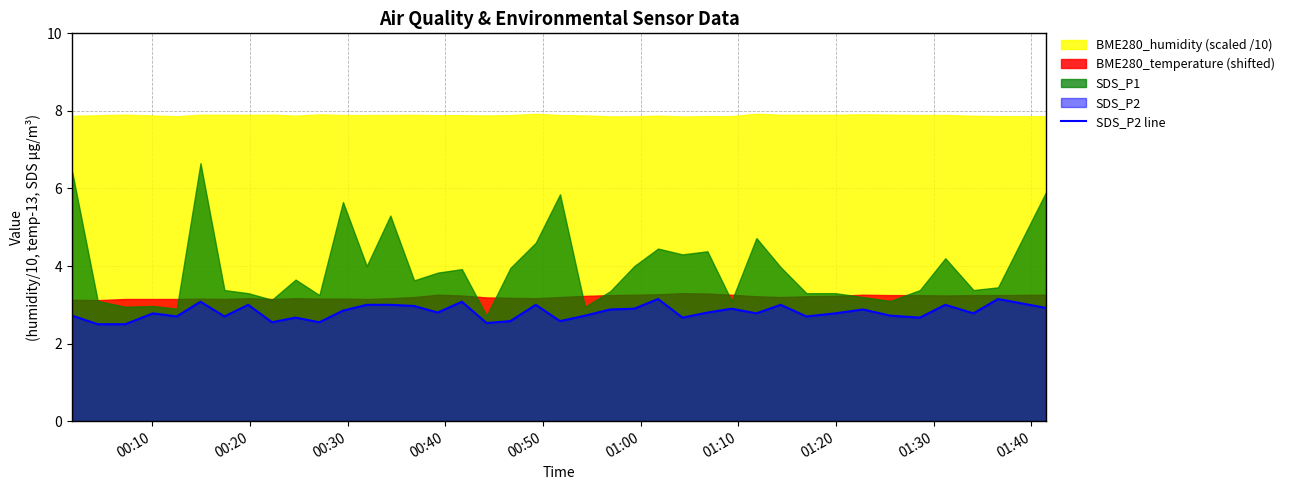

What is the minimum value for SDS_P2 line?

2.5